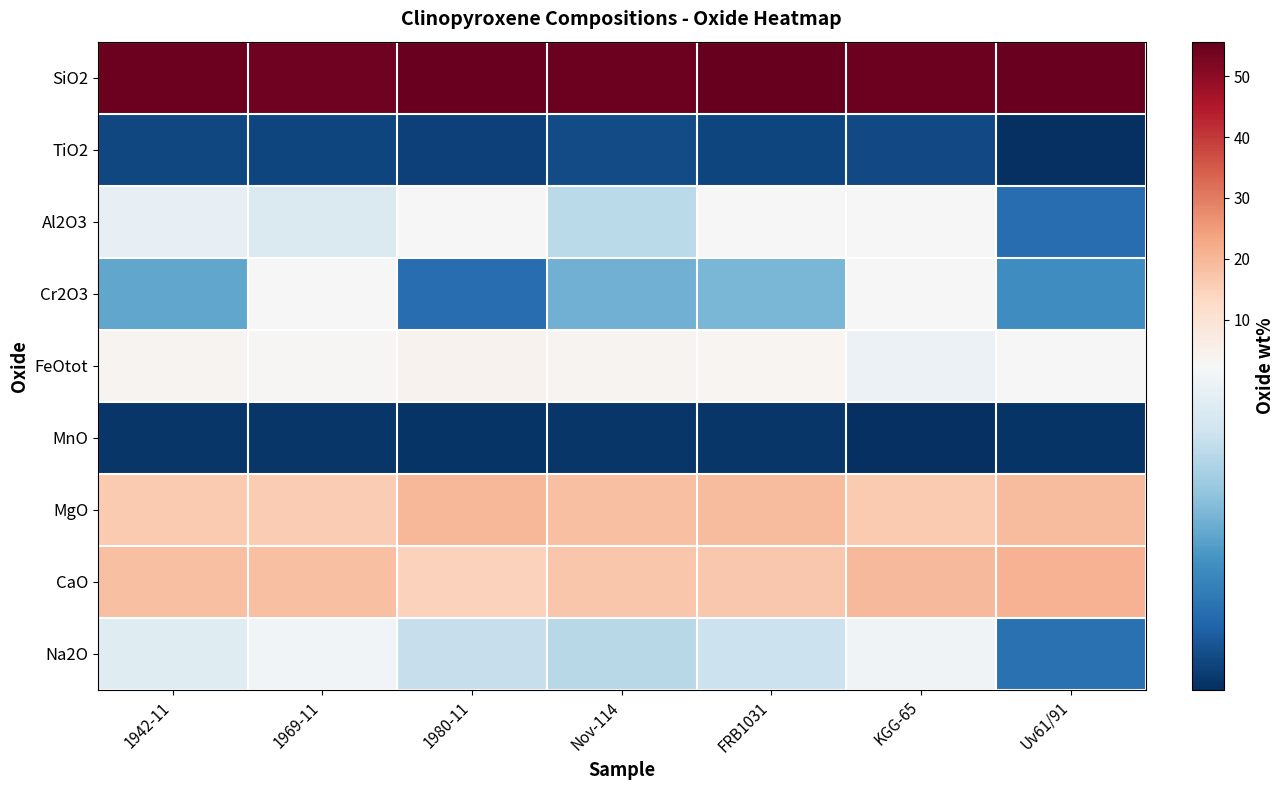

Which series has the largest total across all categories?

SiO2